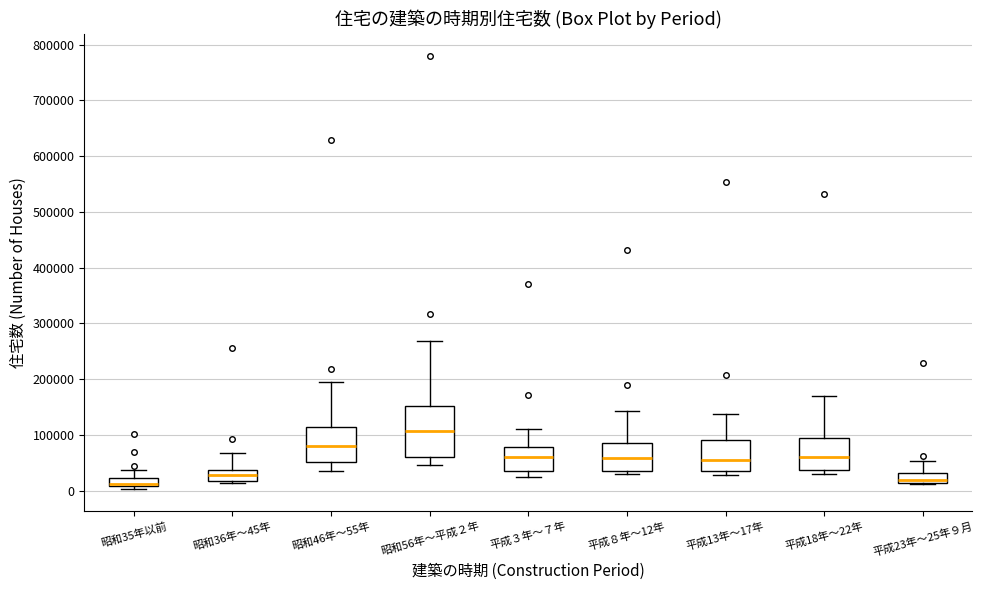

Where is the lower edge of the box for 平成８年～12年 on the y-axis? The values are not printed on the chart, so give them approximately, as read against the axis.

40000